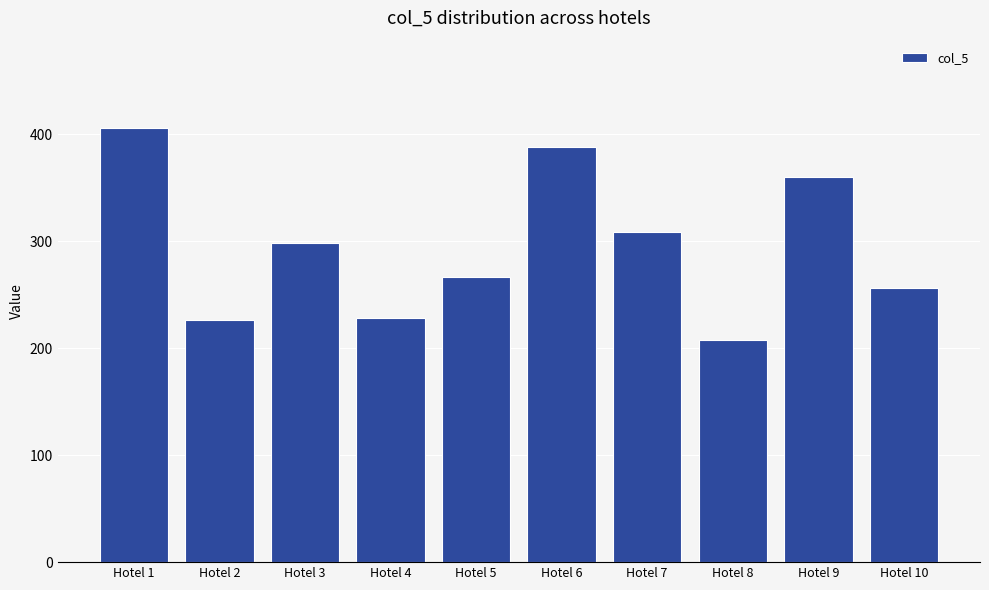

Between Hotel 4 and Hotel 5, which is larger?

Hotel 5